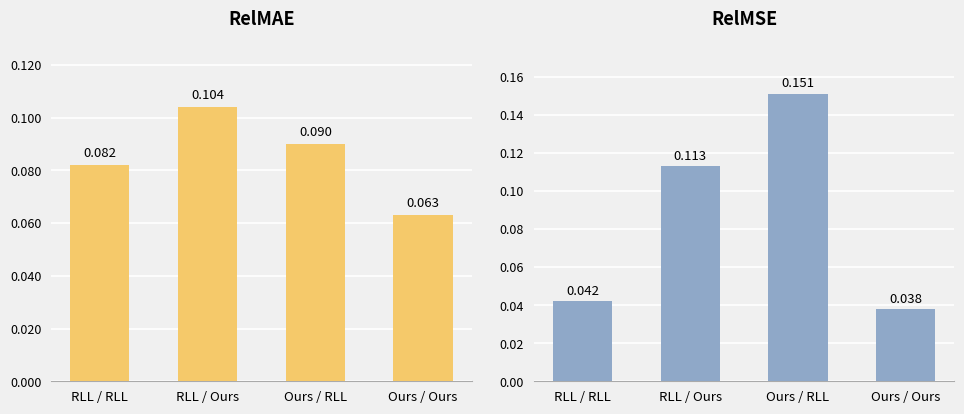

Reading left to right, extract all data points from this chart.

col_3: 0.1	0.1	0.1	0.1
col_6: 0.0	0.1	0.2	0.0